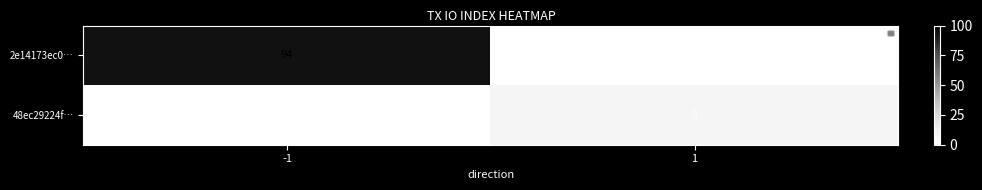

Rank the categories by 48ec29224f… value from highest to lowest.

1, -1